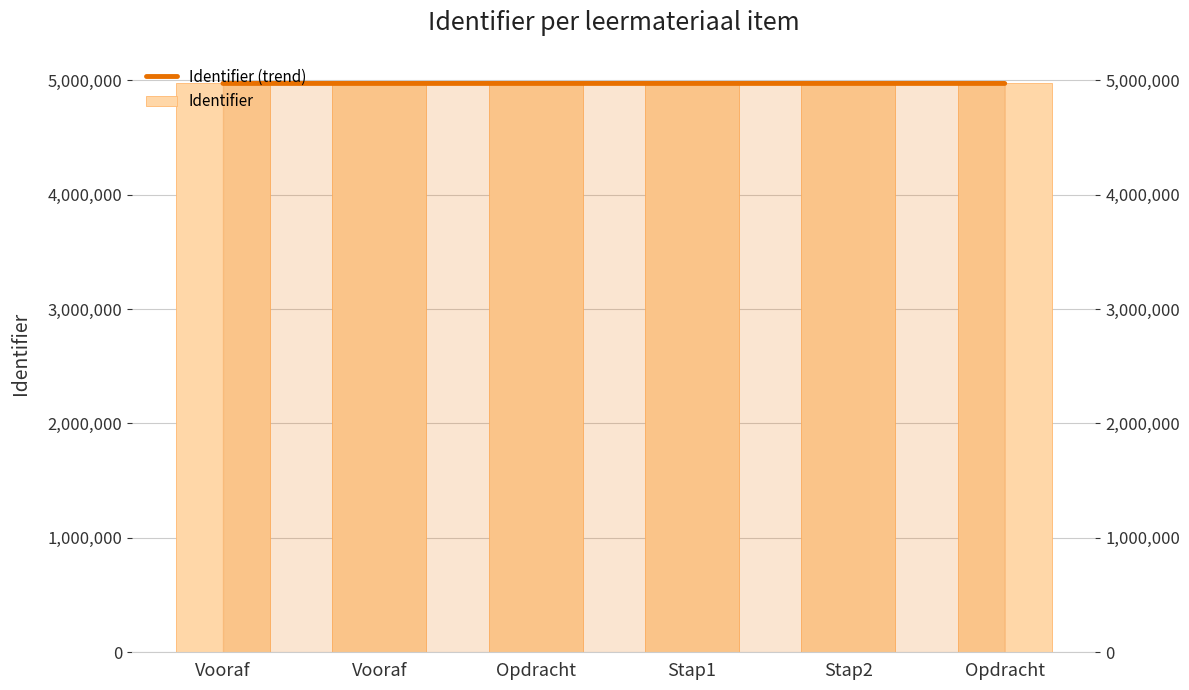

What value does the Identifier (trend) series have at Opdracht?

4971595